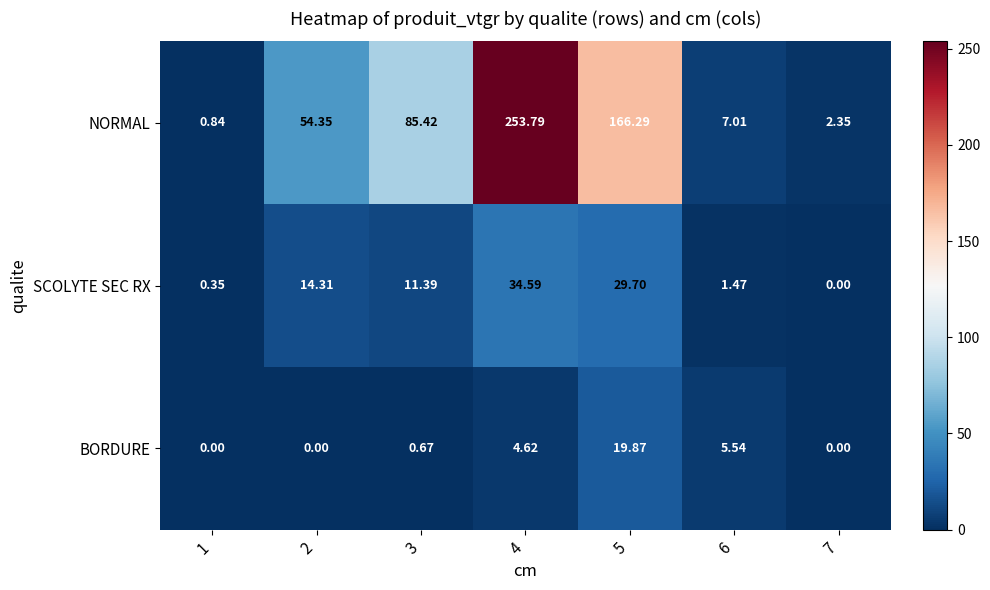

List the series in order of their peak value, highest first.

NORMAL, SCOLYTE SEC RX, BORDURE